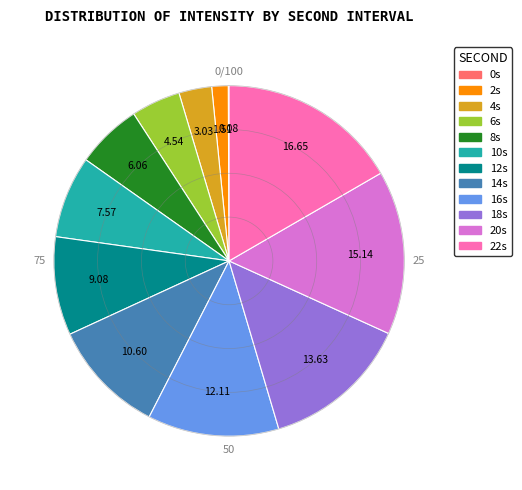

Does any single category account for the majority?

No